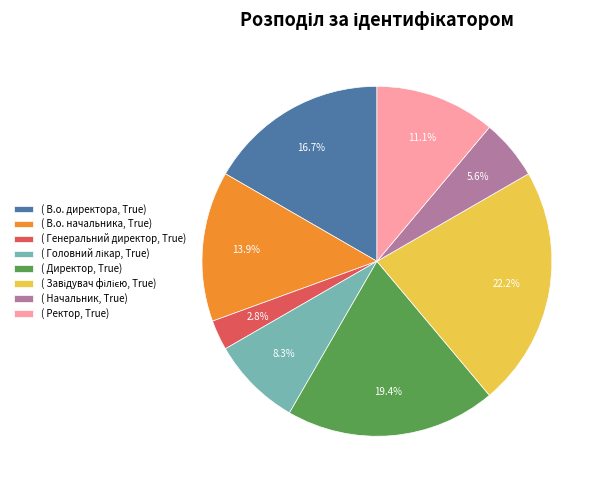

What is the ratio of the value at ( Ректор, True) to the value at ( Генеральний директор, True)?

4.0